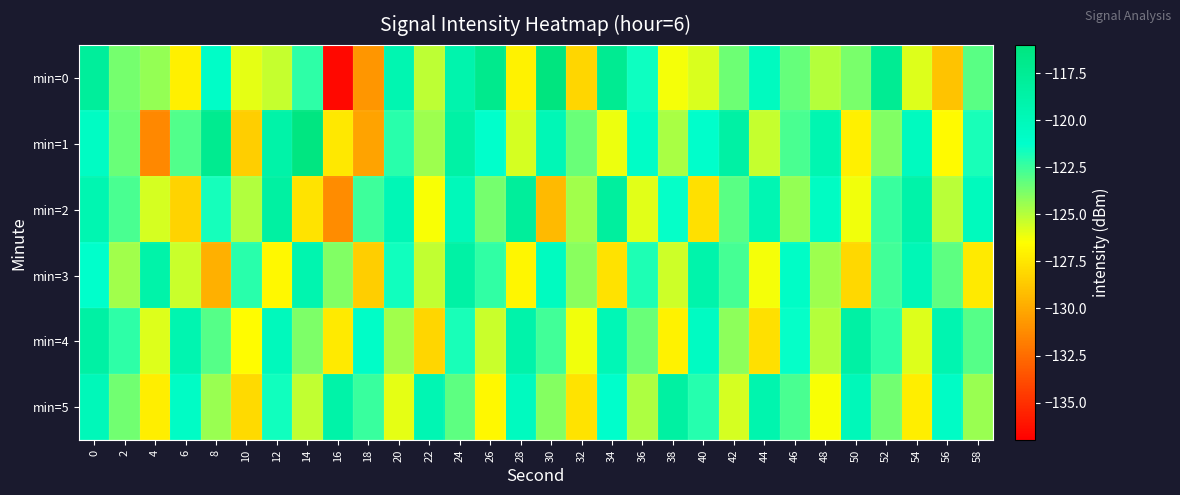

What is the minimum value shown in the chart?

-136.6